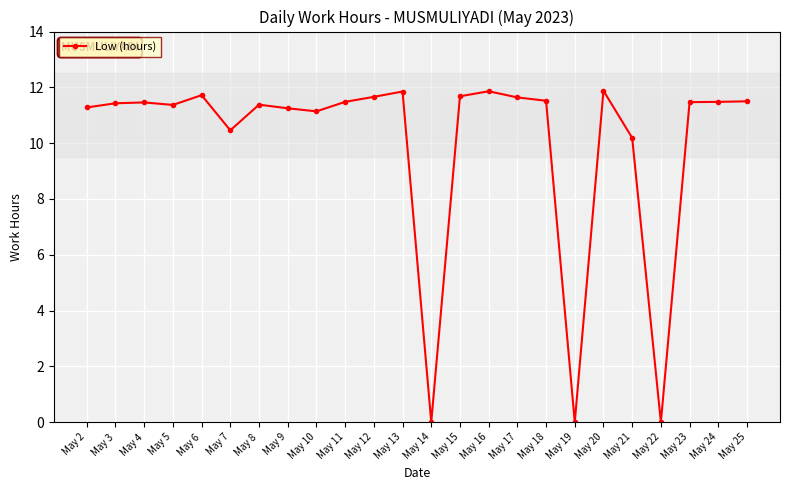

What value does the data have at May 6?

11.7